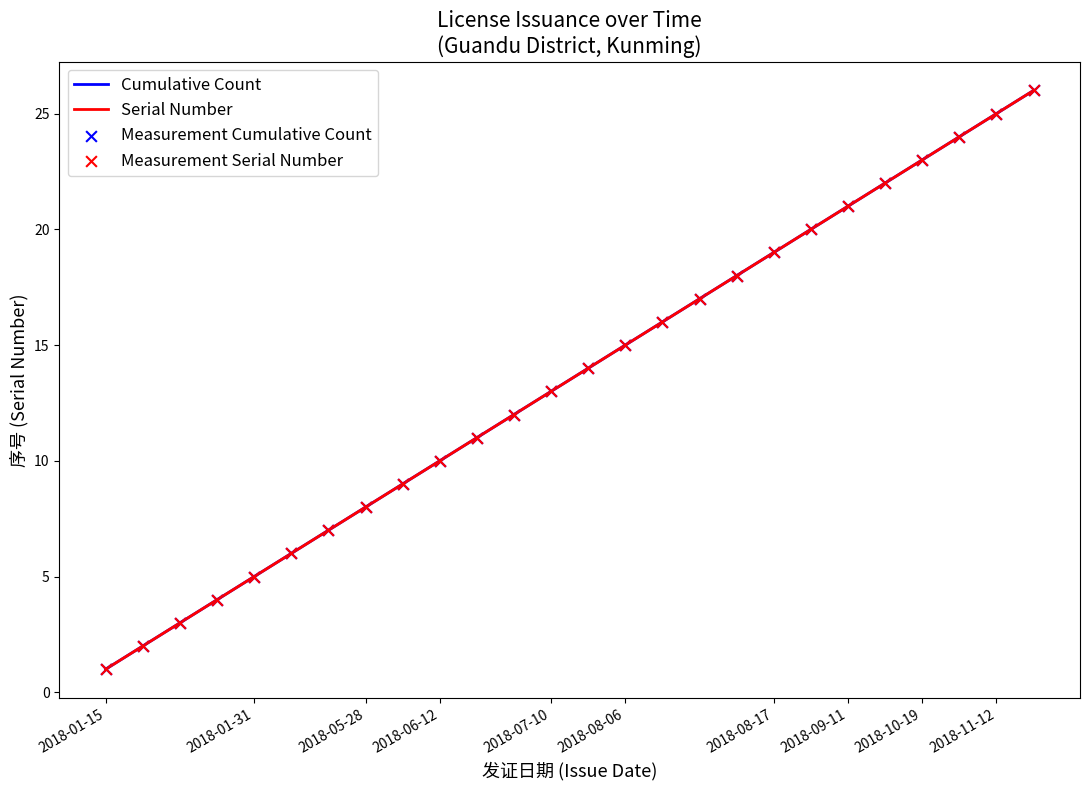

Which series has the largest total across all categories?

Cumulative Count